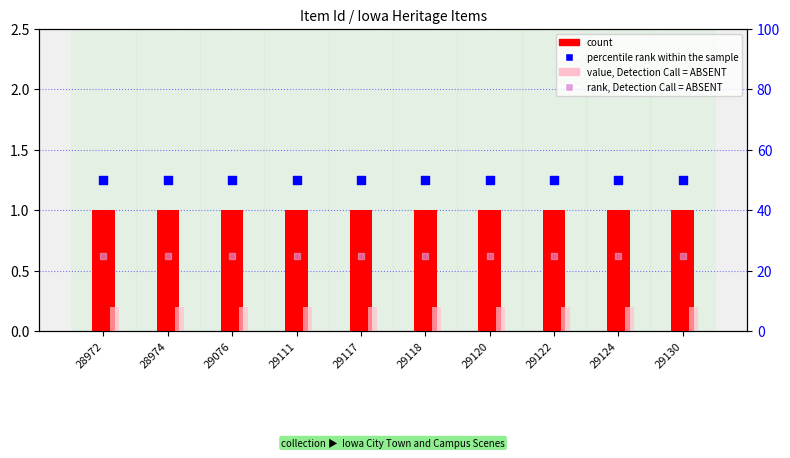

Which series has the widest spread of Y values?

count